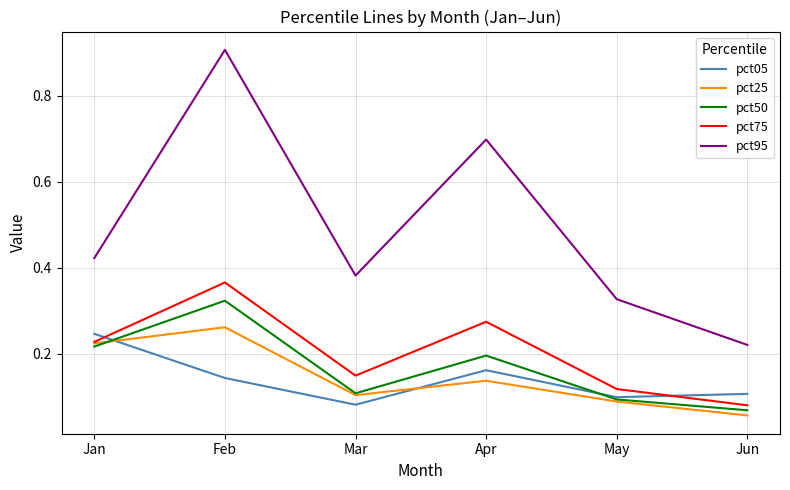

Is the value of pct75 at Jan greater than the value of pct25 at Mar?

Yes